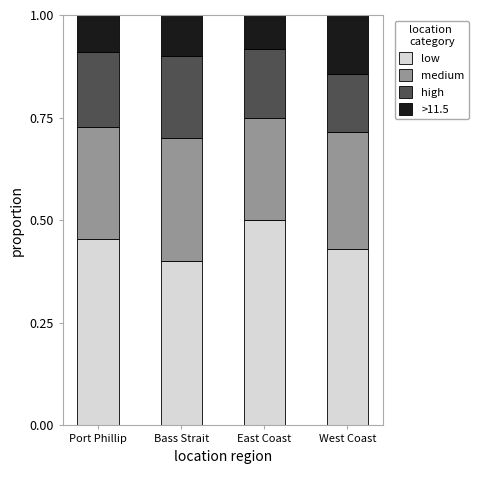

What is the sum of all low values?

1.8